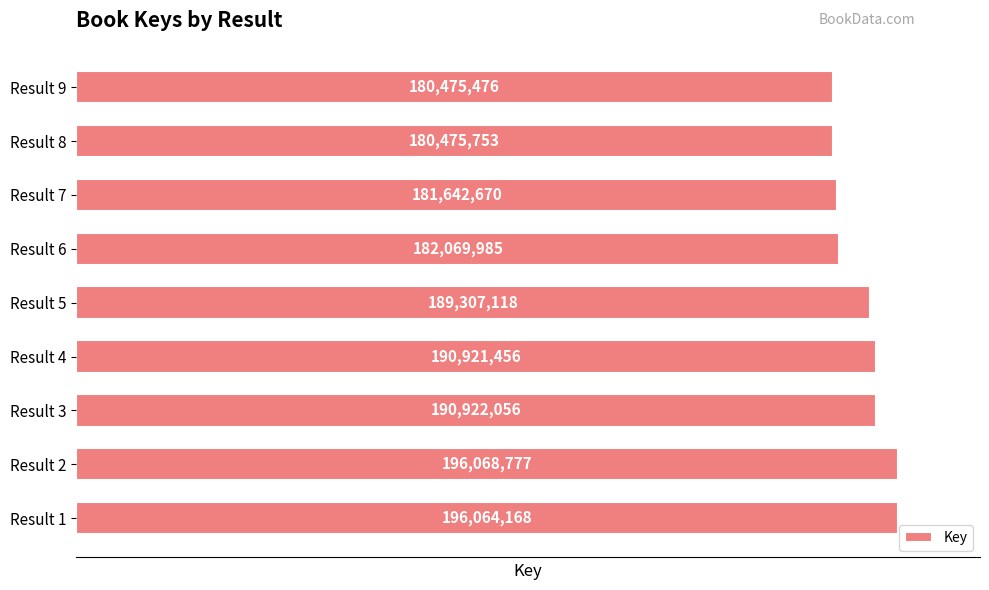

Reading bottom to top, list all the values displayed in this chart.

Result 1=196064168	Result 2=196068777	Result 3=190922056	Result 4=190921456	Result 5=189307118	Result 6=182069985	Result 7=181642670	Result 8=180475753	Result 9=180475476